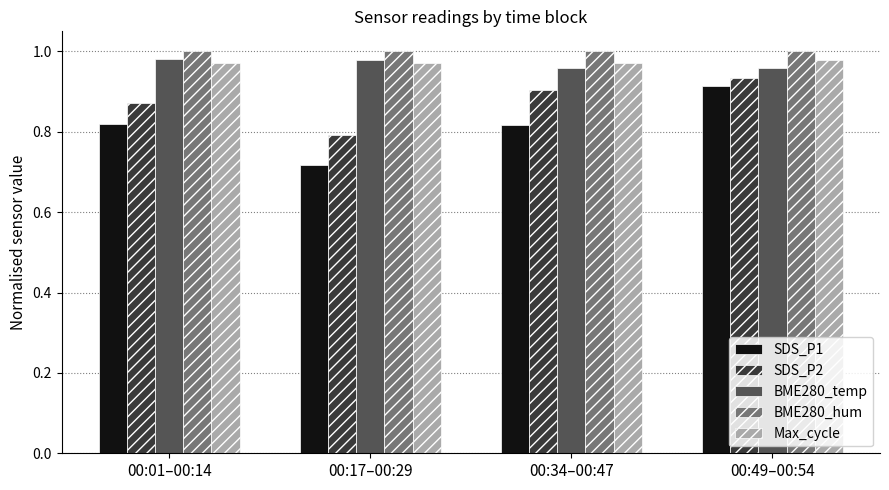

What is the sum of all Max_cycle values?

3.9